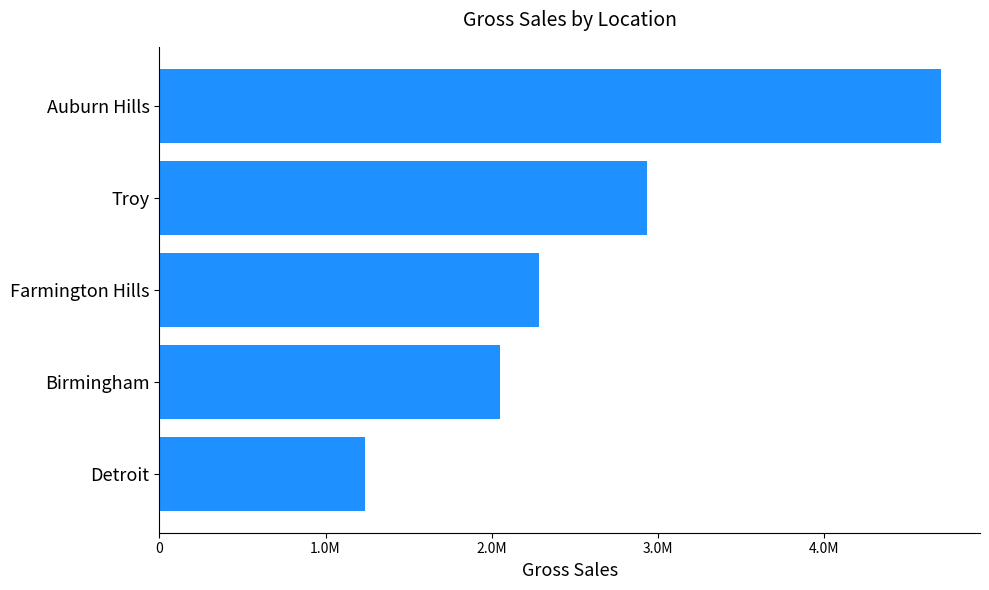

Are the bars grouped side by side (vs. stacked)?

No